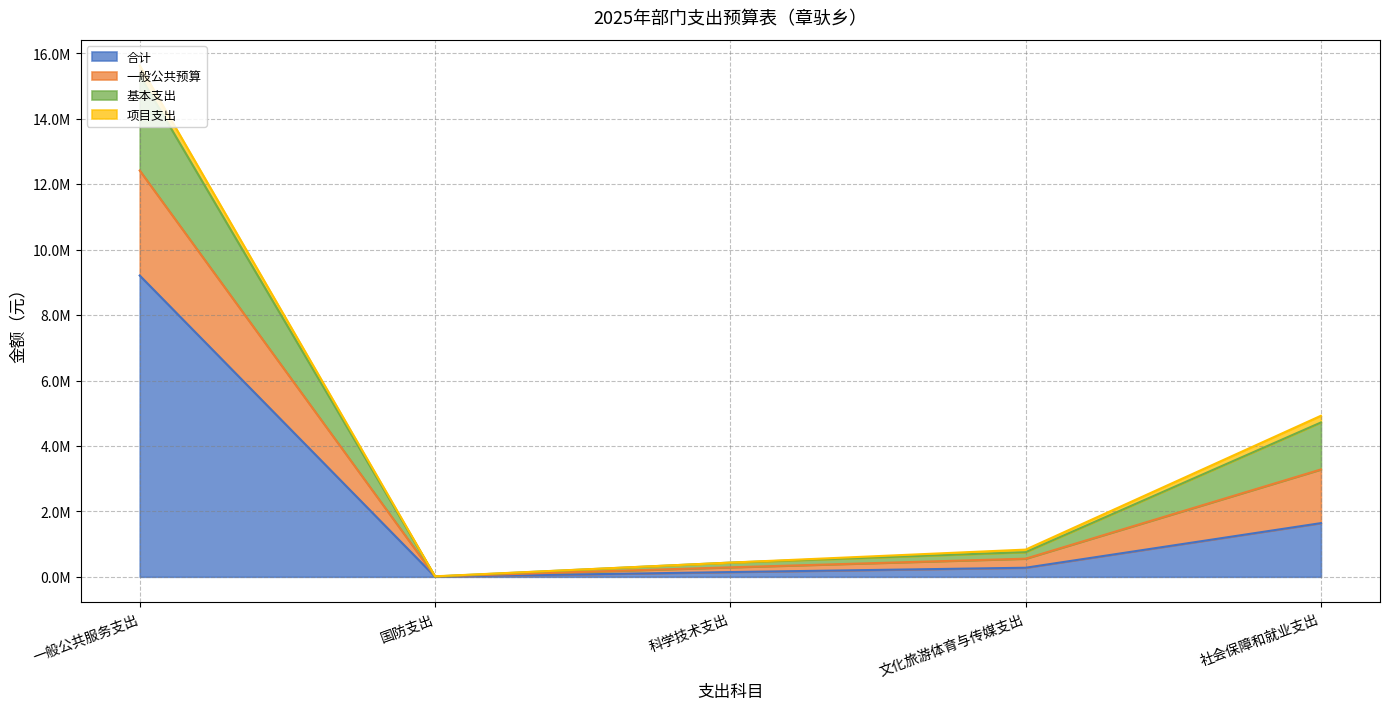

What is the label of the 5th point from the right?

一般公共服务支出